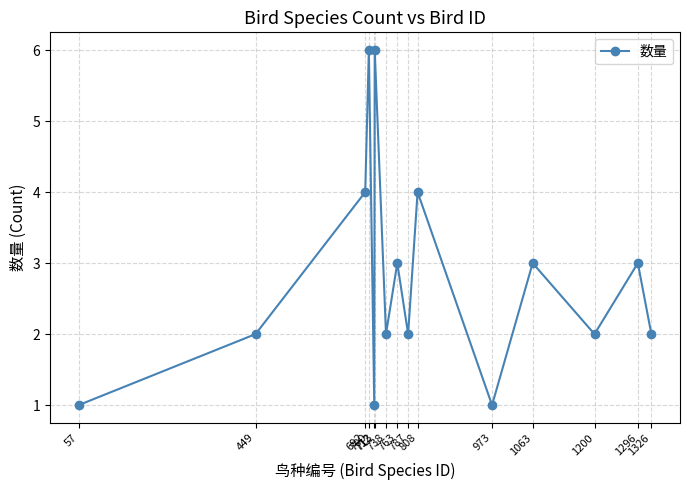

What is the smallest value displayed?

1